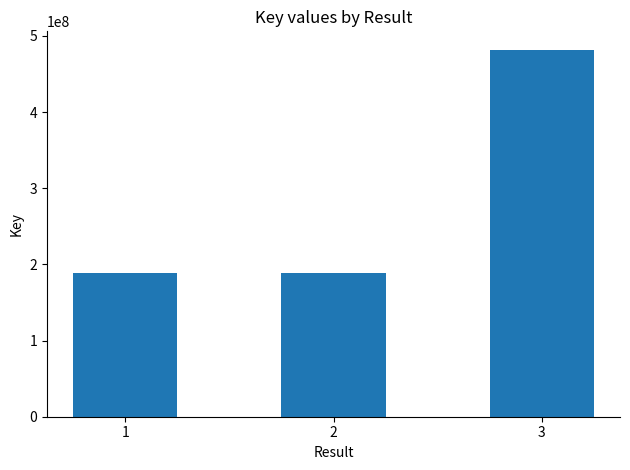

How many distinct data groups are displayed?

1